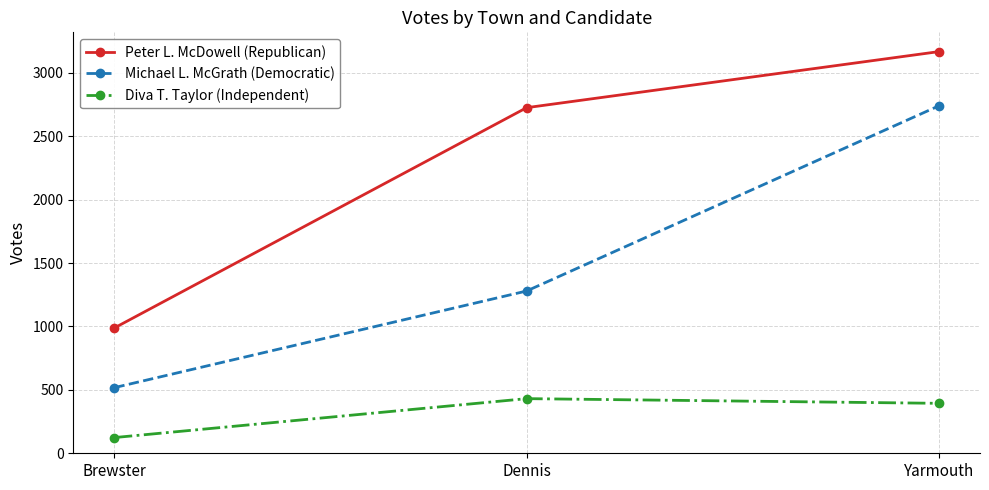

What is the approximate value of Michael L. McGrath (Democratic) at Yarmouth, to the nearest 10?

2740